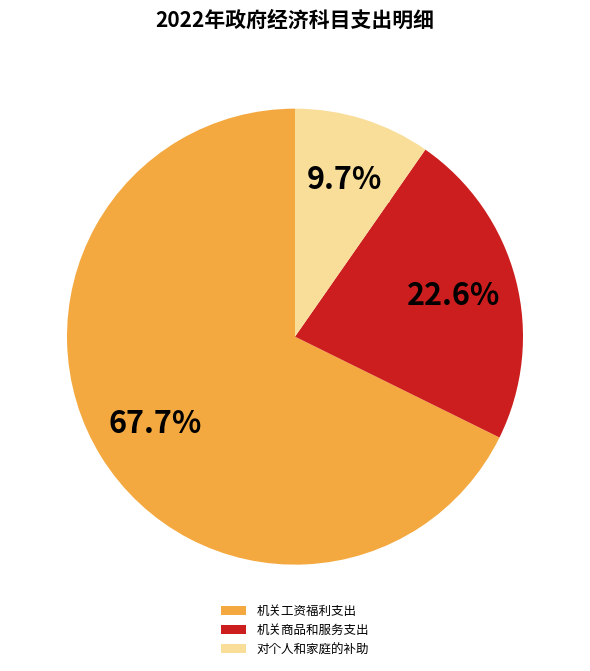

What is the largest slice in the pie chart?

机关工资福利支出